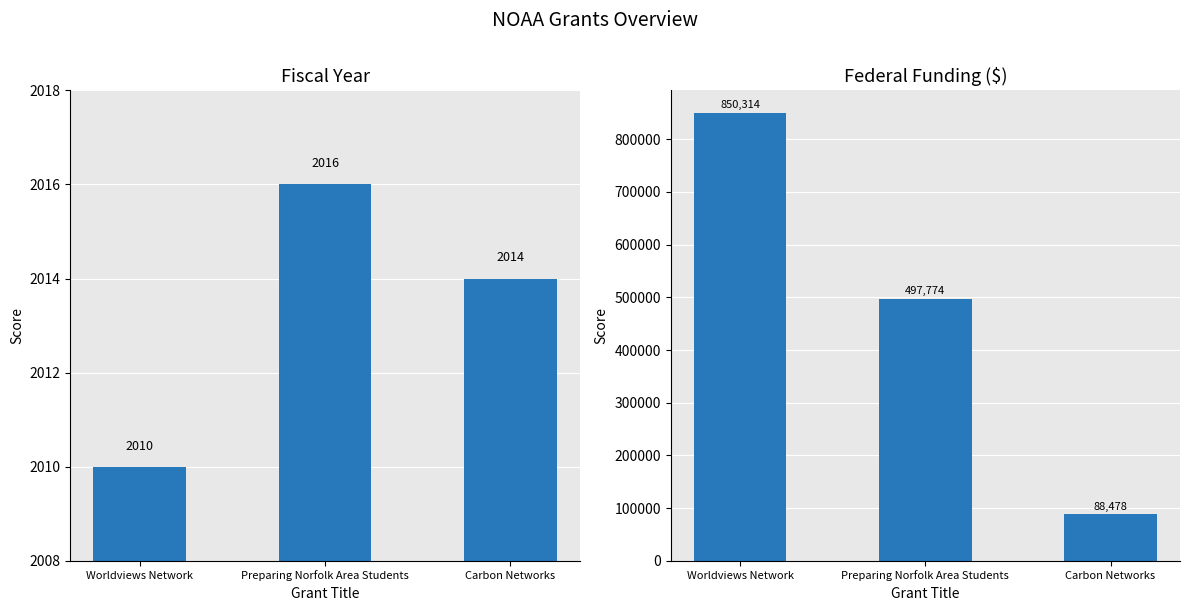

Read the Federal Funding value at Worldviews Network, to the nearest 10.

850310